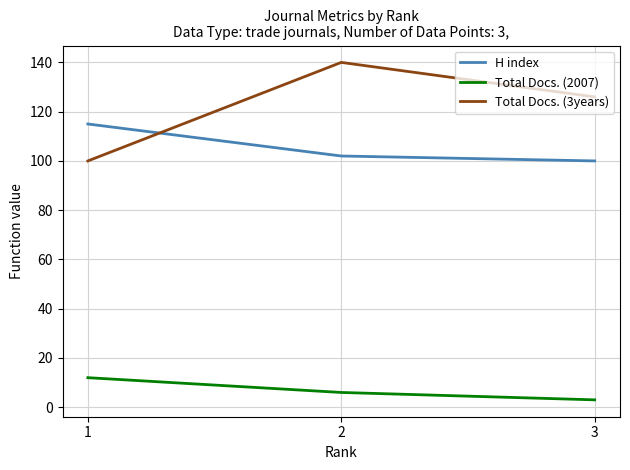

What is the highest value of the H index series?

115